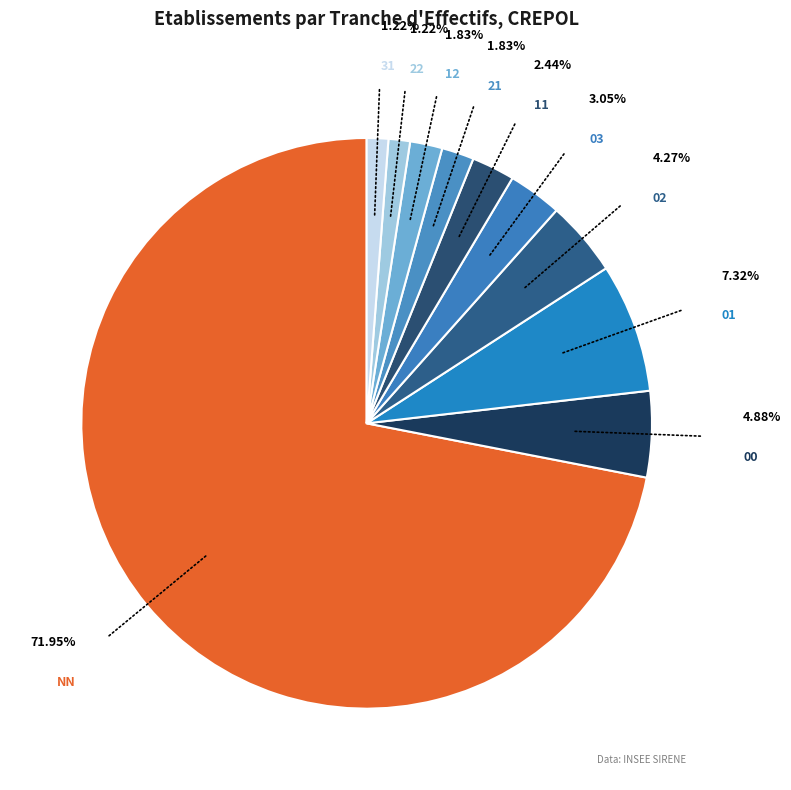

Approximately how many times larger is the value at 31 compared to 22?

1.0